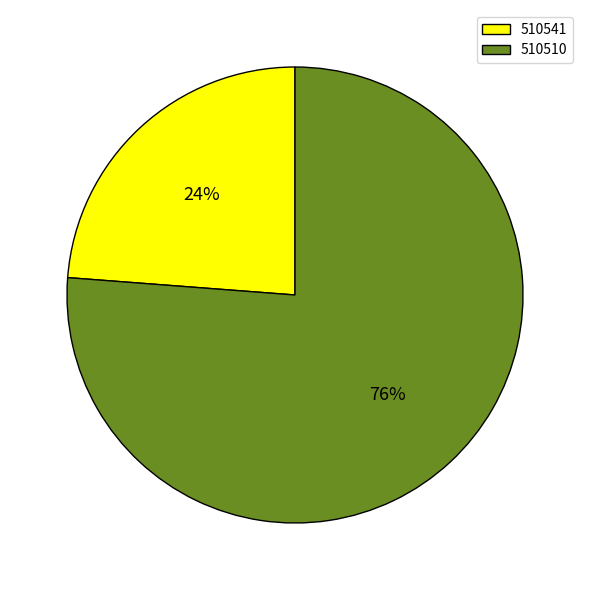

How many slices are in this pie chart?

2